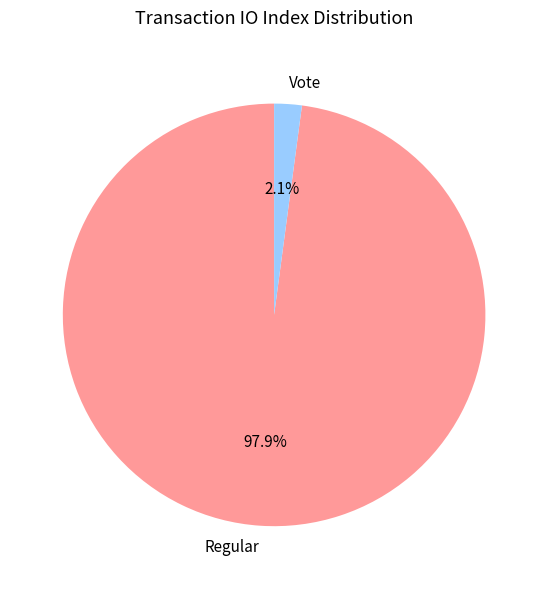

To the nearest percent, what portion does Vote represent?

2%